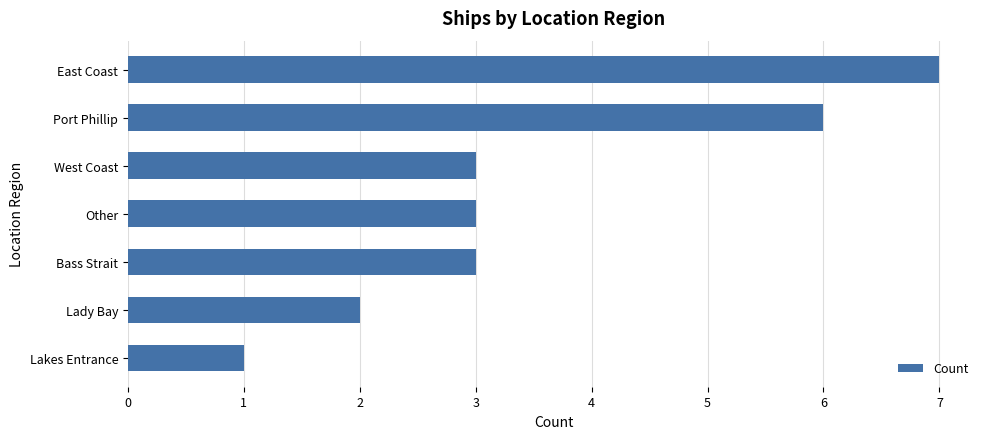

What is the difference between the second highest and minimum values?

5